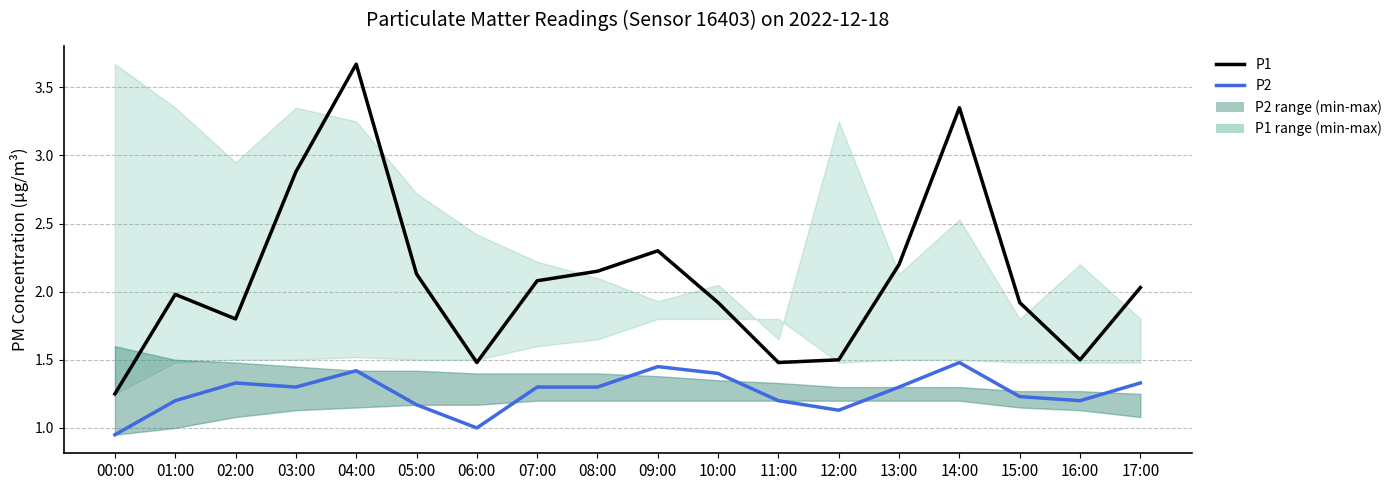

Is it true that P1 equals 0.9 at 13:00?

False